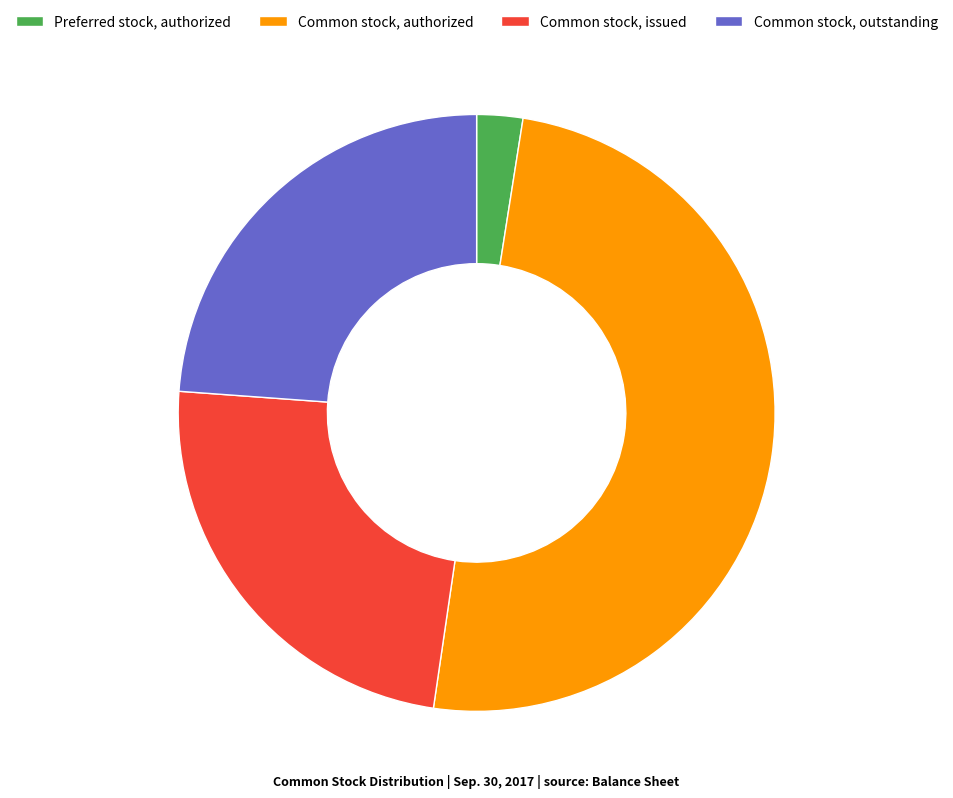

Does Preferred stock, authorized represent more than half of the total?

No